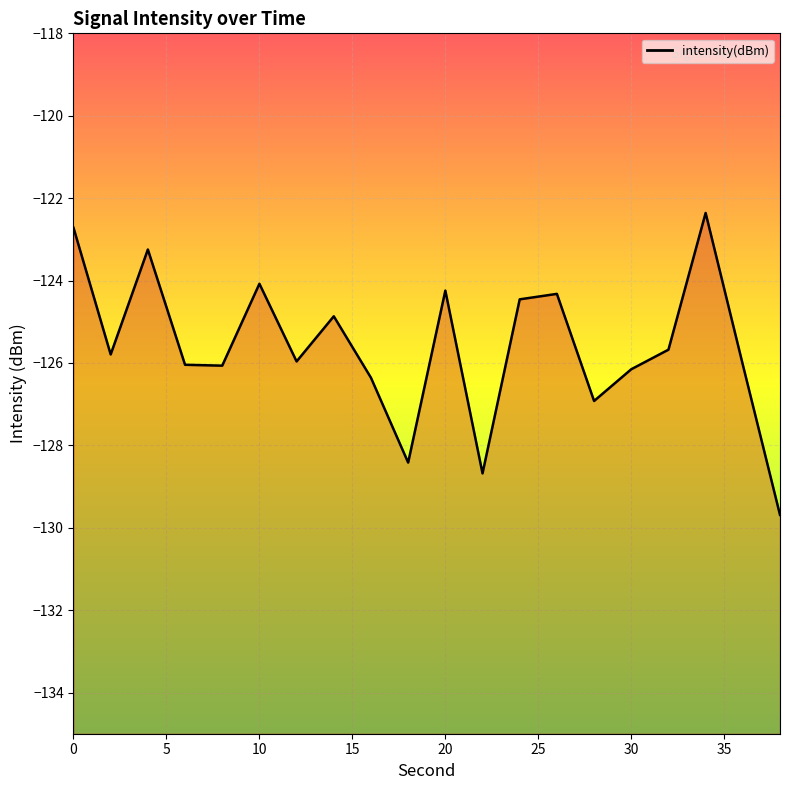

How many distinct data groups are displayed?

1